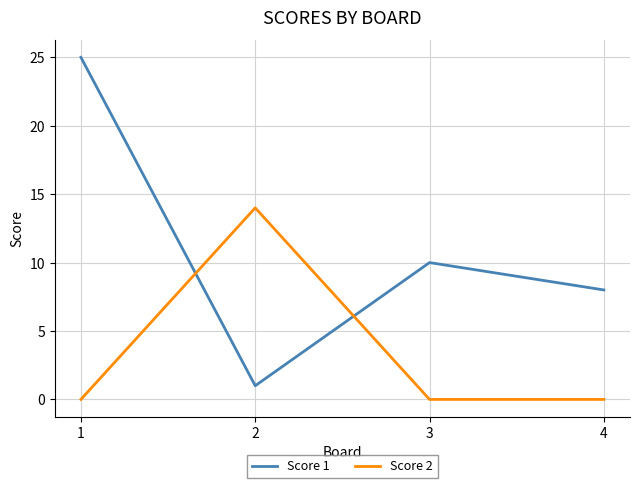

What is the greatest value displayed?

25